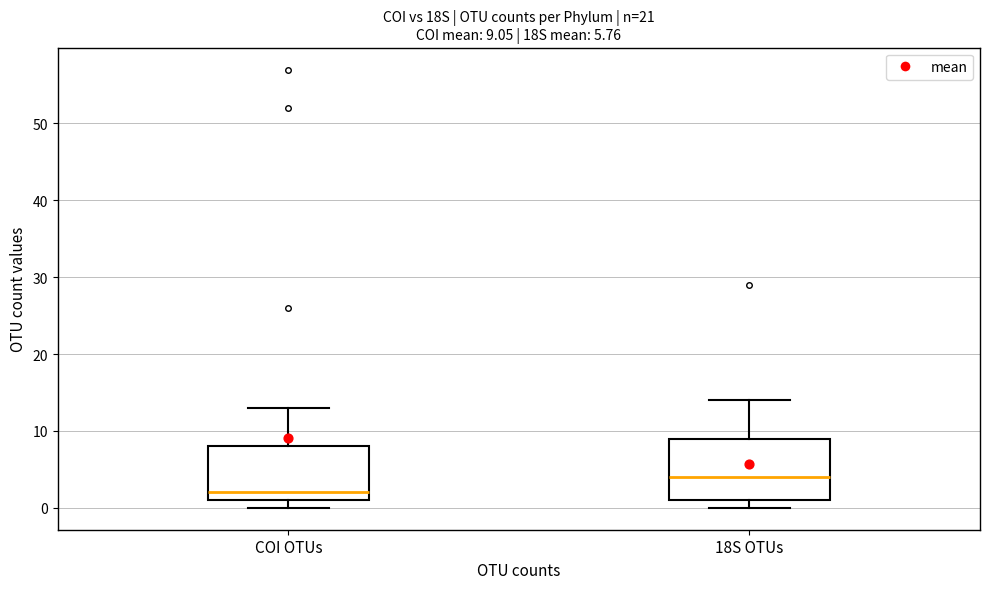

Which box's median line is the lowest?

COI OTUs